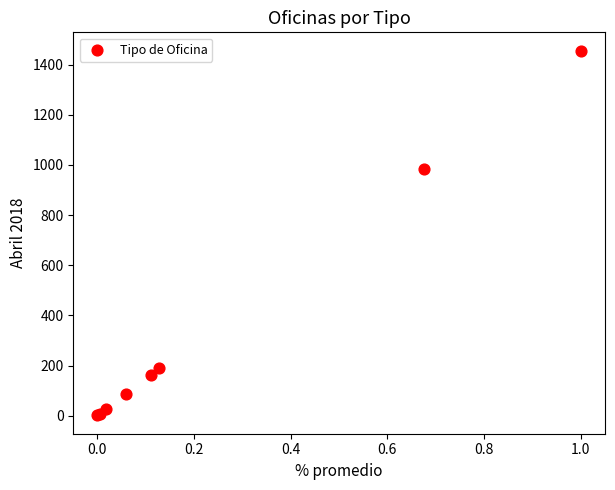

What Y value in the scatter plot is closest to 728?

985